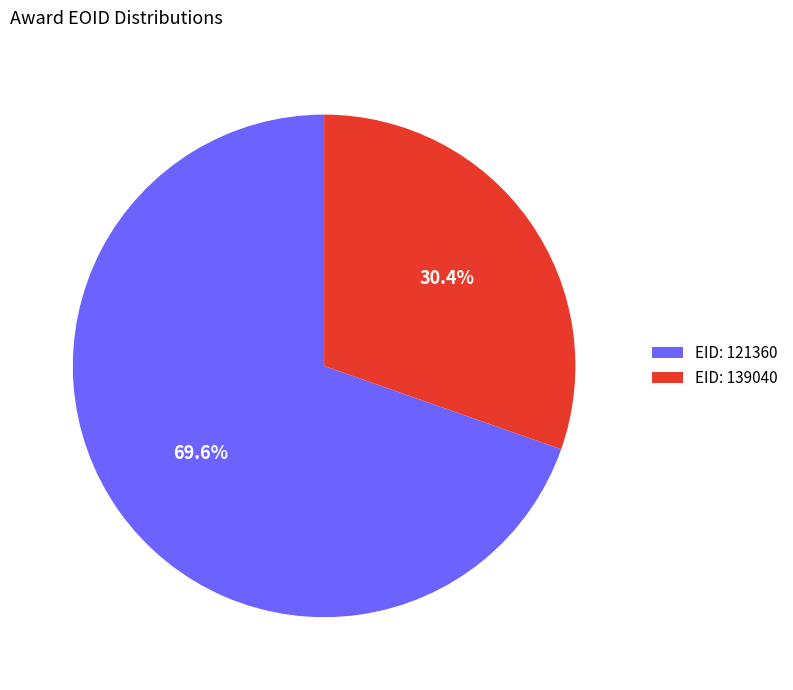

Which category has the smallest portion of the pie?

EID: 139040